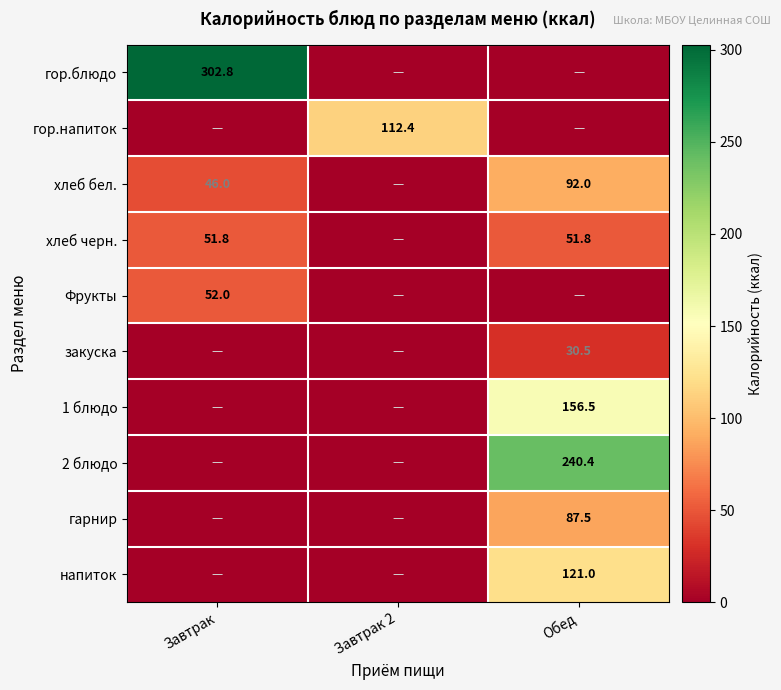

The value of закуска at Обед is 8.5. True or false?

False